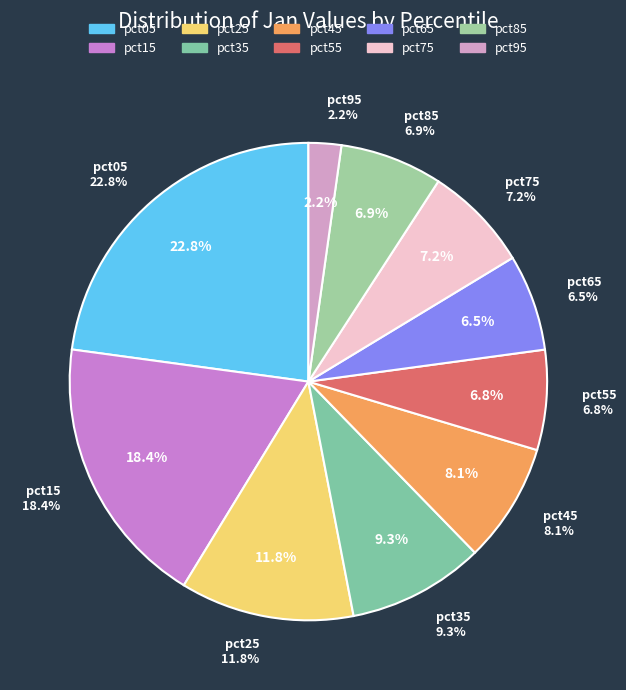

The pct45 slice represents 8% of the pie. True or false?

True